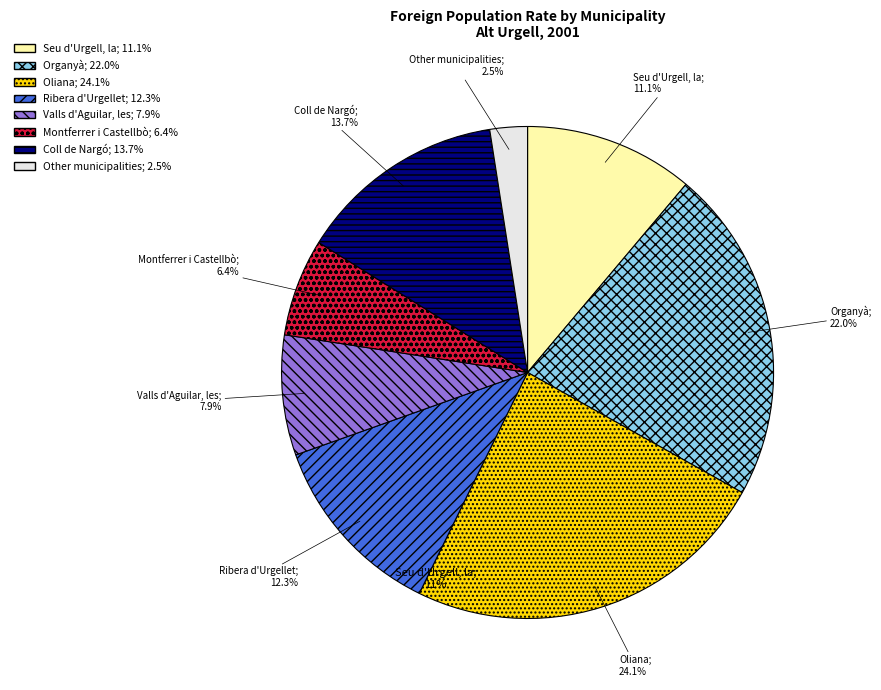

To the nearest percent, what is the combined percentage of Ribera d'Urgellet and Oliana?

36%